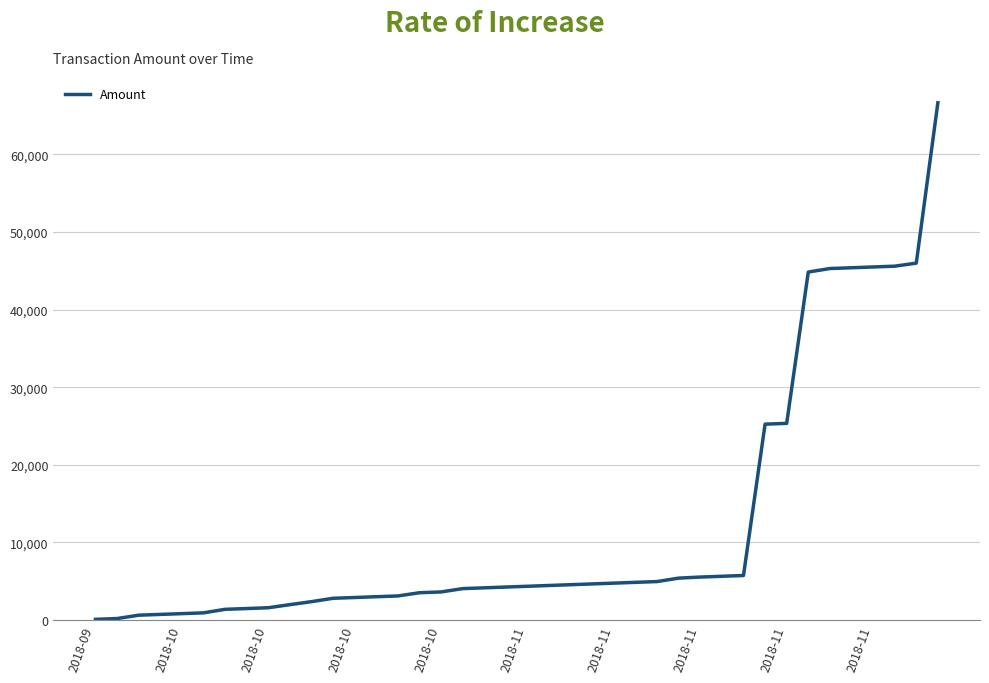

Does the chart have visible grid lines?

Yes